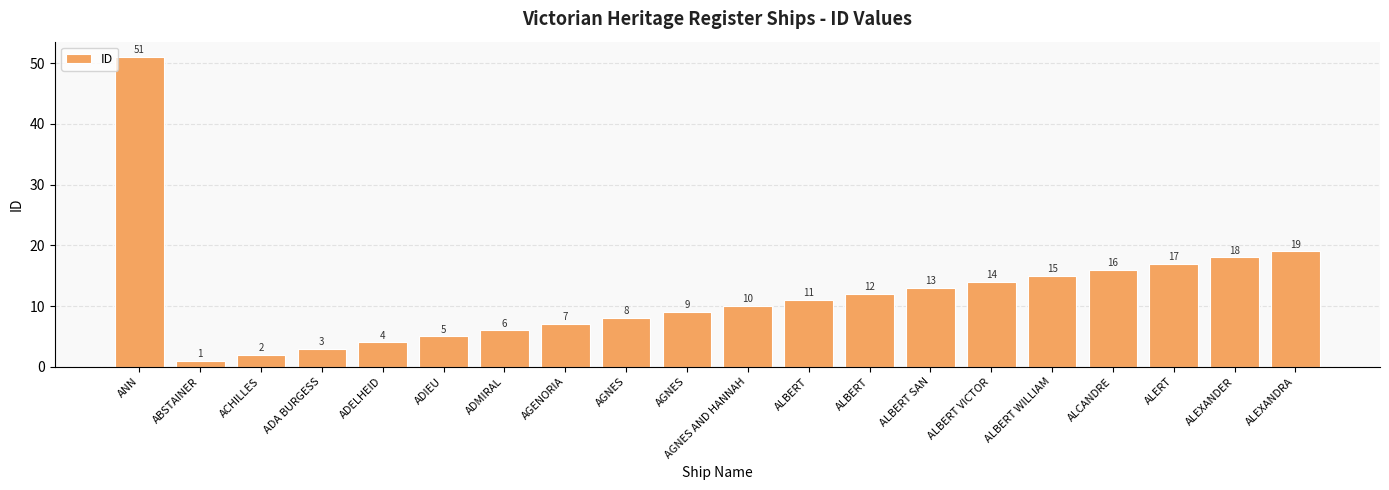

The chart shows a value of 10 at AGNES AND HANNAH. True or false?

True